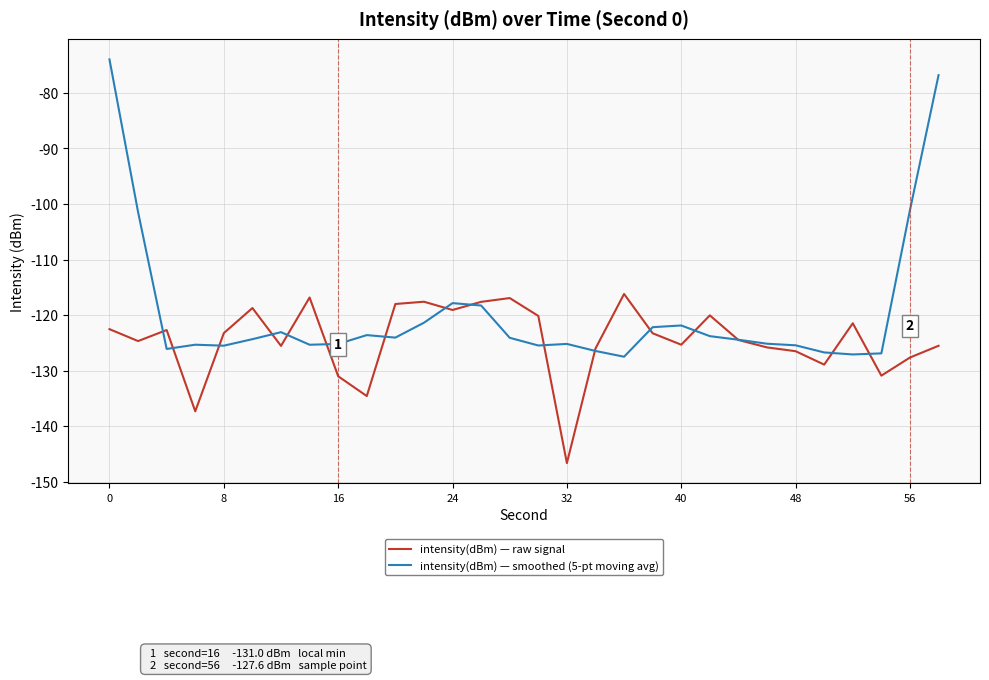

In intensity(dBm) — raw signal, how many points are higher than both neighbors (excluding endpoints)?

8